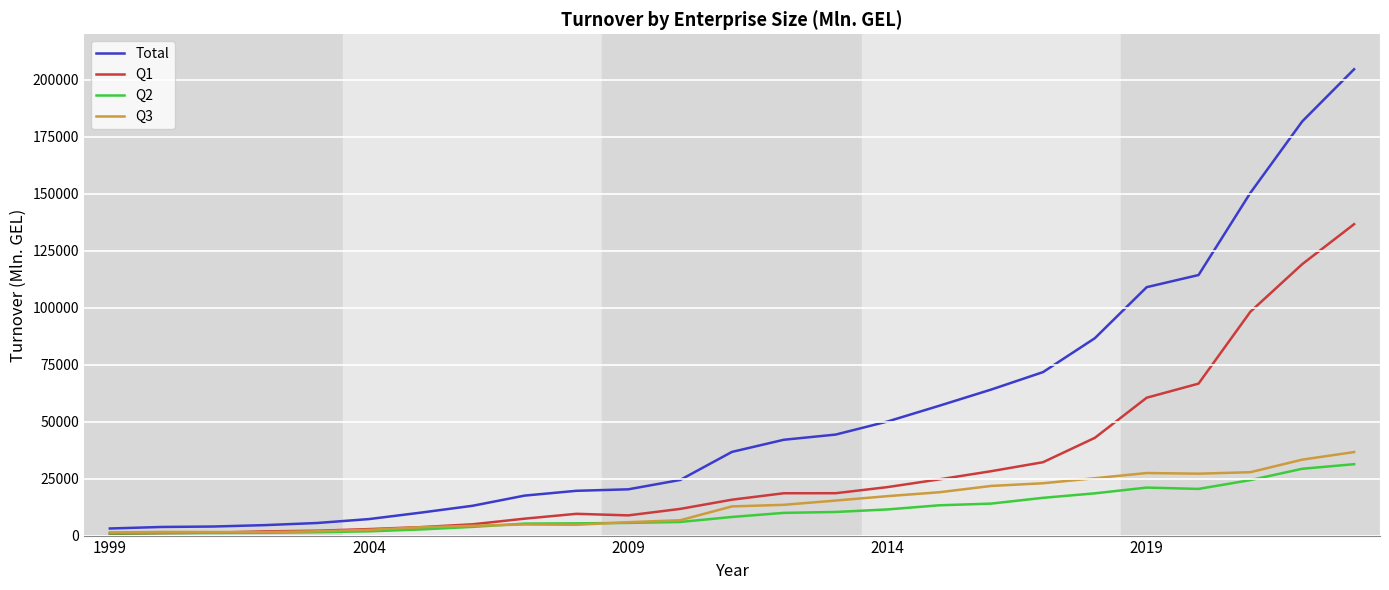

What is the highest value of the Q3 series?

36657.2